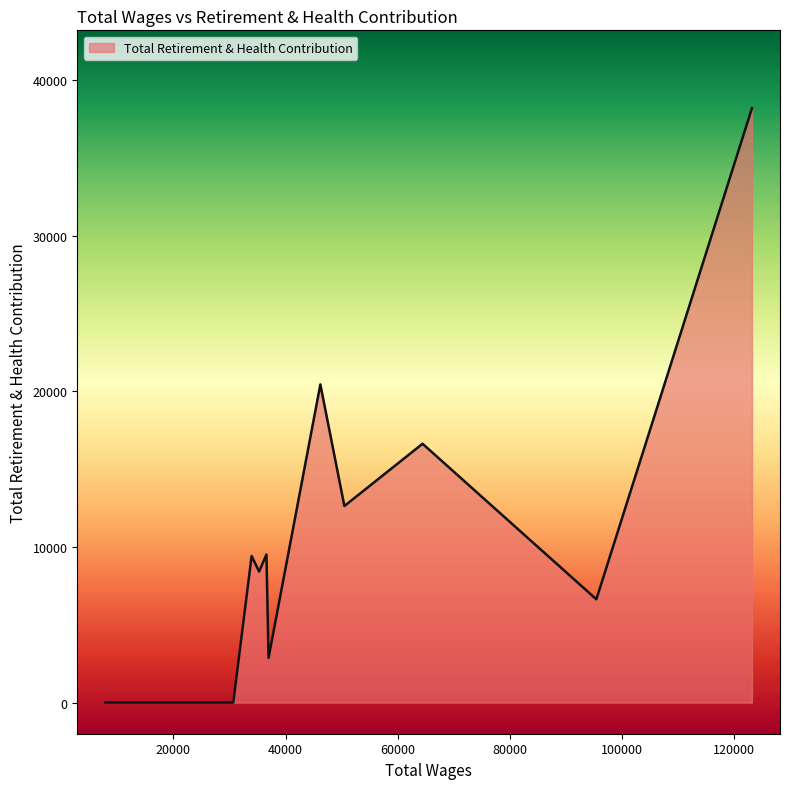

What is the difference between the maximum and minimum values?

38179